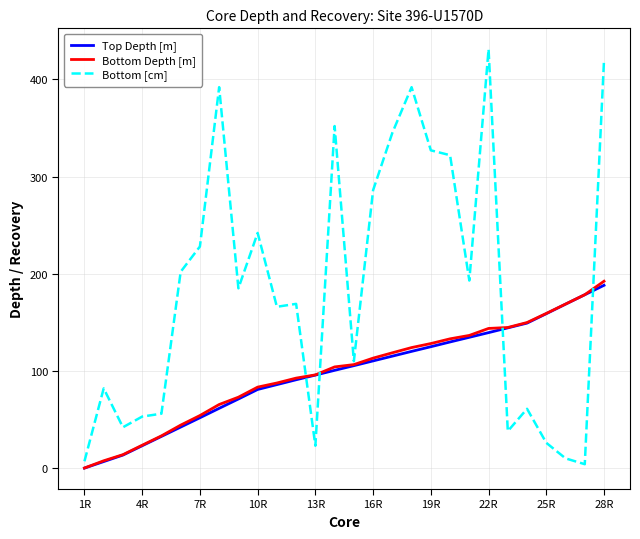

What is the highest value of the Bottom Depth [m] series?

192.3